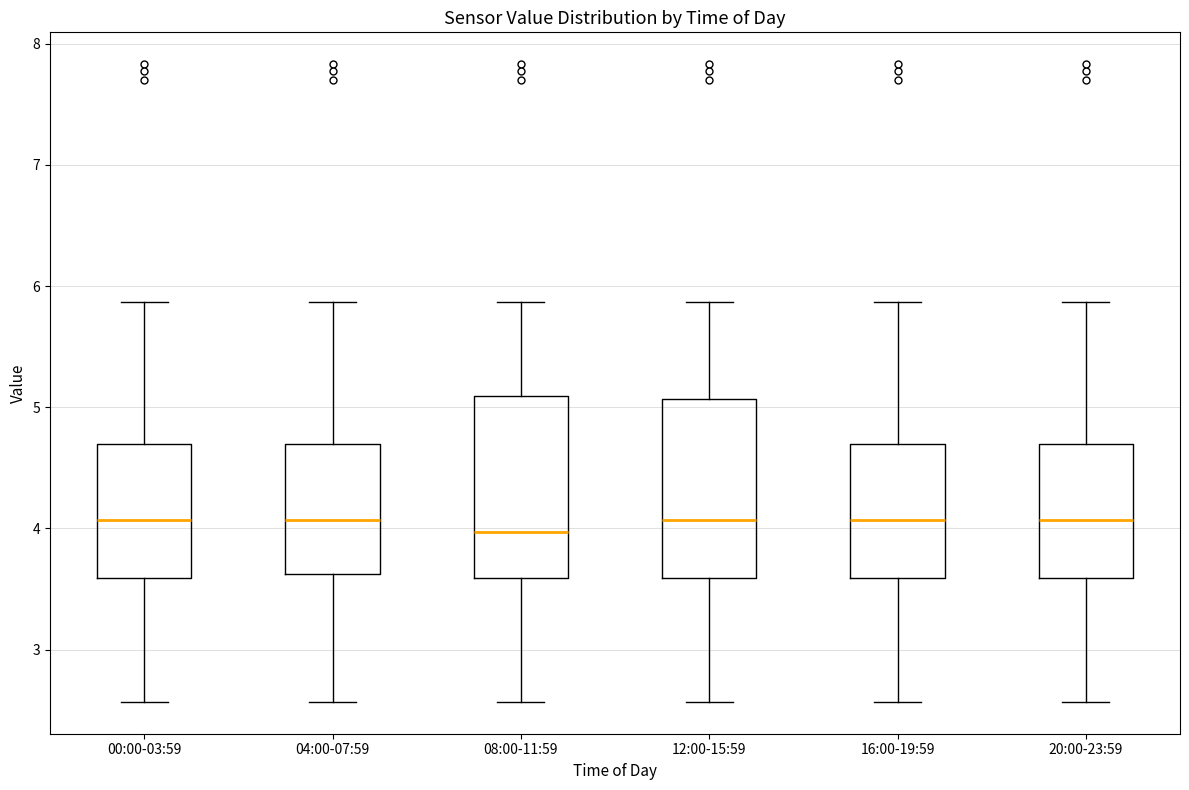

Reading left to right, transcribe this box plot: for each box, give where its median line is, the range the box spans, and where its two whiskers end, as read against the y-axis. The values are not printed on the chart, so give them approximately, as read against the axis.

00:00-03:59: median 4.1, box 3.6 to 4.7, whiskers 2.6 to 5.9
04:00-07:59: median 4.1, box 3.6 to 4.7, whiskers 2.6 to 5.9
08:00-11:59: median 4.0, box 3.6 to 5.1, whiskers 2.6 to 5.9
12:00-15:59: median 4.1, box 3.6 to 5.1, whiskers 2.6 to 5.9
16:00-19:59: median 4.1, box 3.6 to 4.7, whiskers 2.6 to 5.9
20:00-23:59: median 4.1, box 3.6 to 4.7, whiskers 2.6 to 5.9